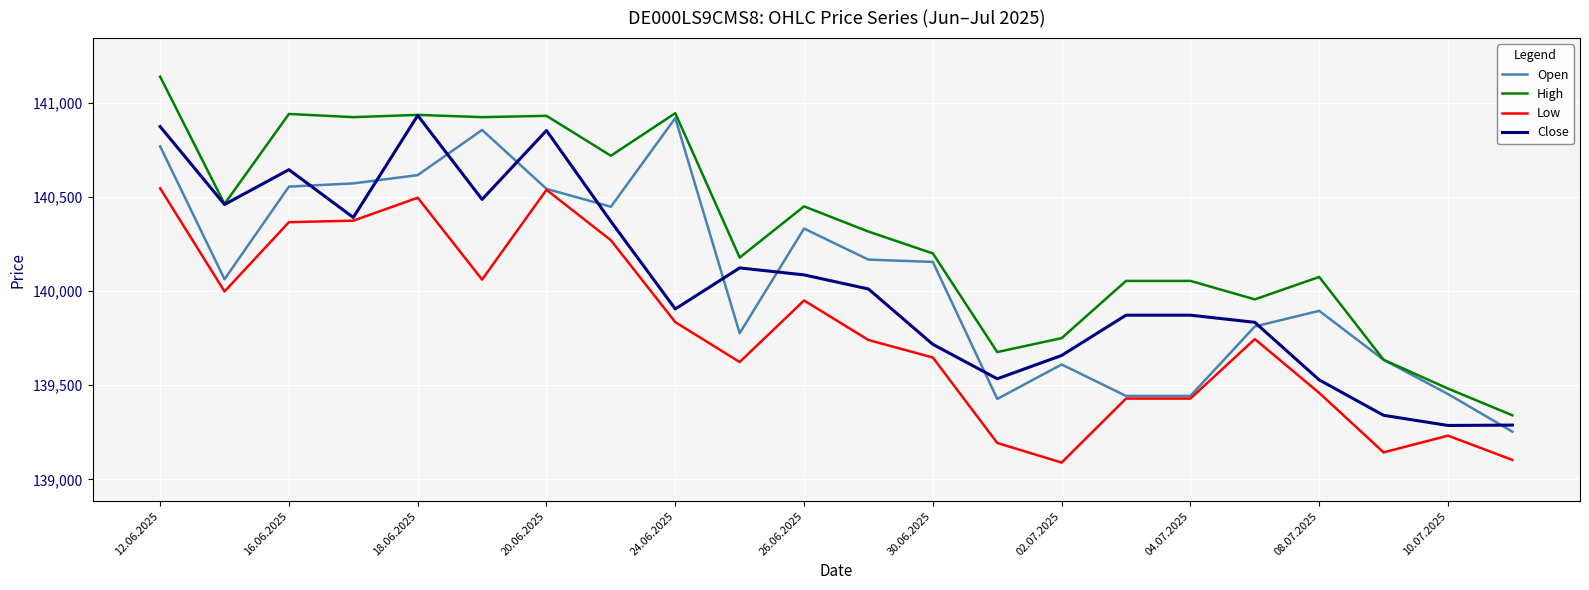

Which series has the largest range (max minus min)?

High